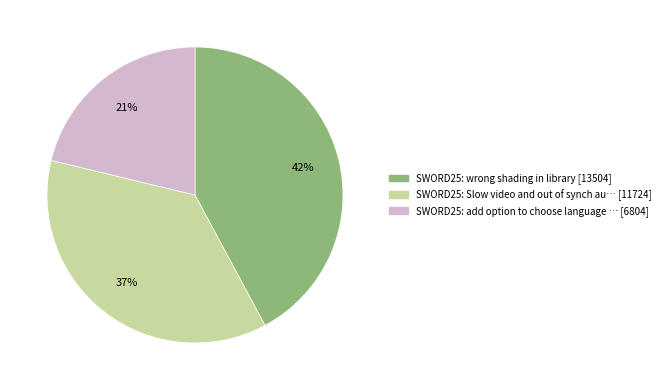

To the nearest percent, what is the average slice percentage?

33%